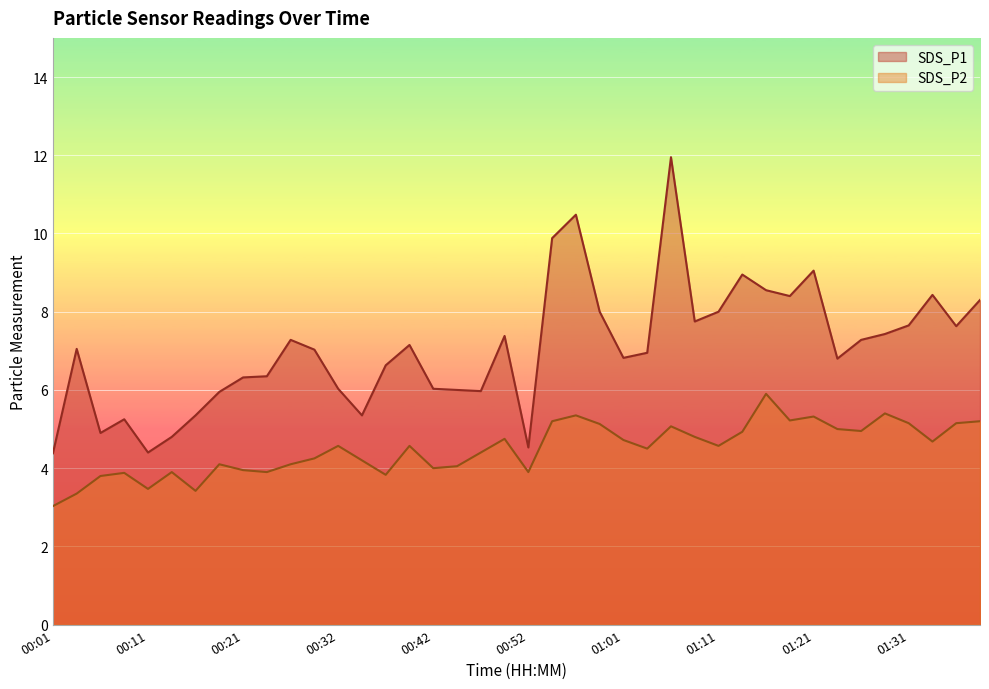

Reading right to left, what are all the values shown in this chart?

SDS_P1: 01:38=8.3	01:36=7.6	01:33=8.4	01:31=7.7	01:28=7.4	01:26=7.3	01:24=6.8	01:21=9.1	01:19=8.4	01:16=8.6	01:14=8.9	01:11=8.0	01:09=7.8	01:06=11.9	01:04=7.0	01:01=6.8	00:59=8.0	00:57=10.5	00:54=9.9	00:52=4.5	00:49=7.4	00:47=6.0	00:44=6.0	00:42=6.0	00:39=7.2	00:37=6.6	00:34=5.3	00:32=6.0	00:29=7.0	00:26=7.3	00:24=6.3	00:21=6.3	00:19=6.0	00:16=5.3	00:14=4.8	00:11=4.4	00:09=5.2	00:07=4.9	00:04=7.0	00:01=4.4
SDS_P2: 01:38=5.2	01:36=5.2	01:33=4.7	01:31=5.2	01:28=5.4	01:26=5.0	01:24=5.0	01:21=5.3	01:19=5.2	01:16=5.9	01:14=4.9	01:11=4.6	01:09=4.8	01:06=5.1	01:04=4.5	01:01=4.7	00:59=5.1	00:57=5.3	00:54=5.2	00:52=3.9	00:49=4.8	00:47=4.4	00:44=4.0	00:42=4.0	00:39=4.6	00:37=3.8	00:34=4.2	00:32=4.6	00:29=4.2	00:26=4.1	00:24=3.9	00:21=4.0	00:19=4.1	00:16=3.4	00:14=3.9	00:11=3.5	00:09=3.9	00:07=3.8	00:04=3.4	00:01=3.0